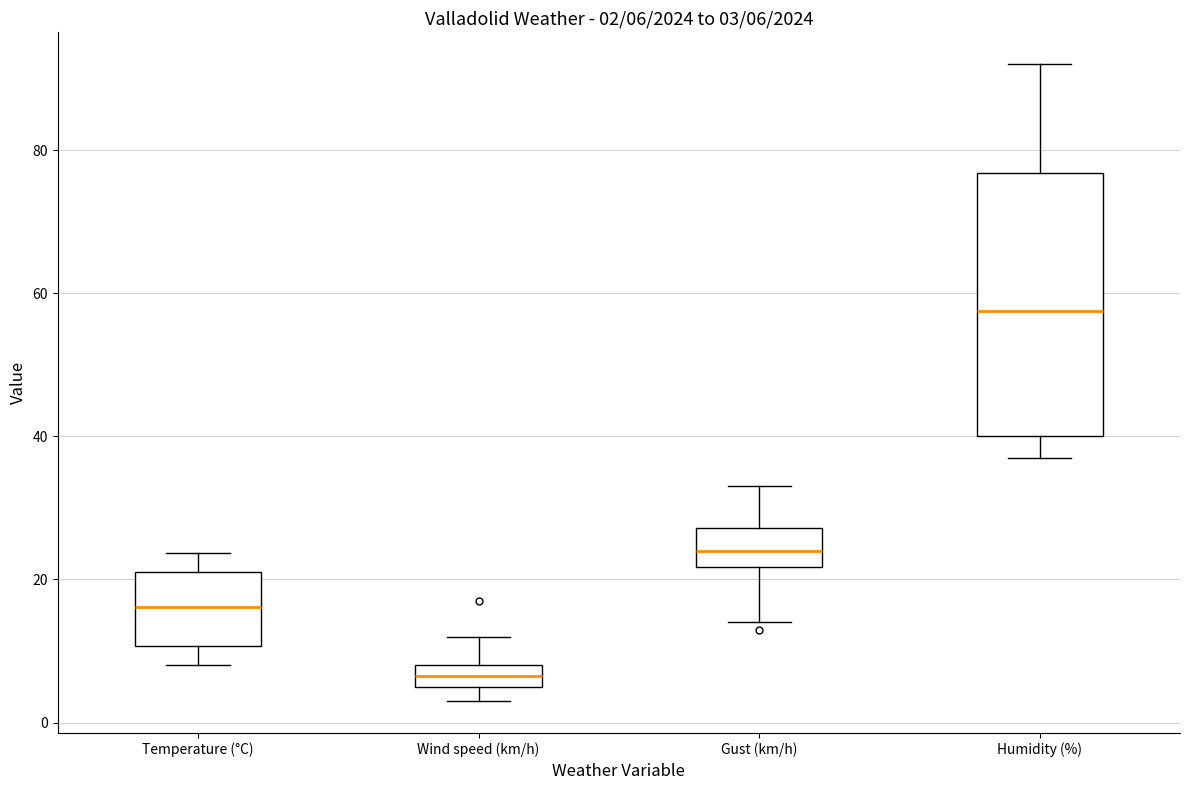

Which box has the highest median line?

Humidity (%)